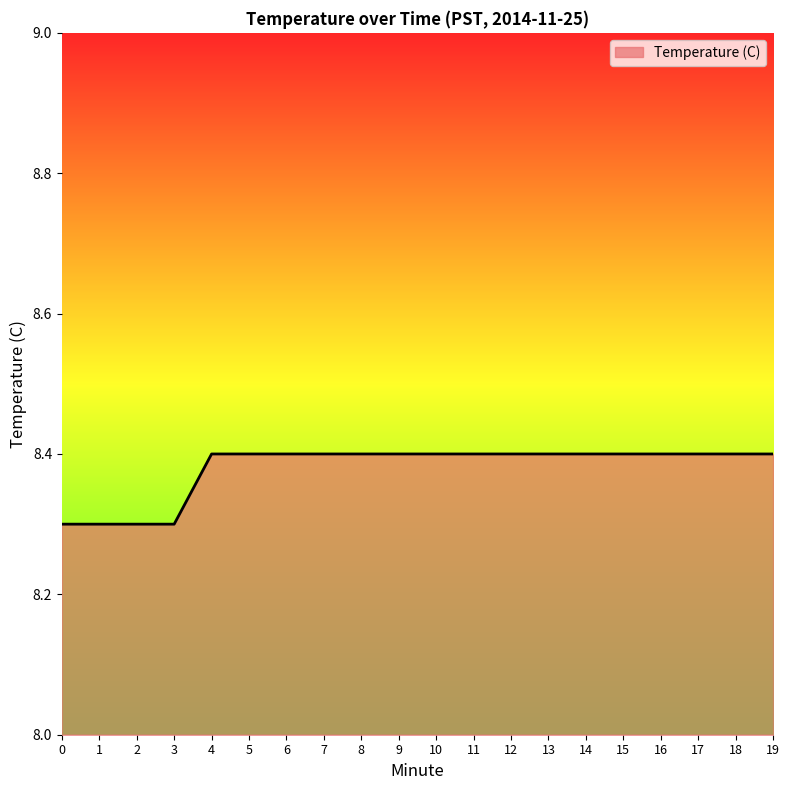

Does the chart display data point markers on the line(s)?

No